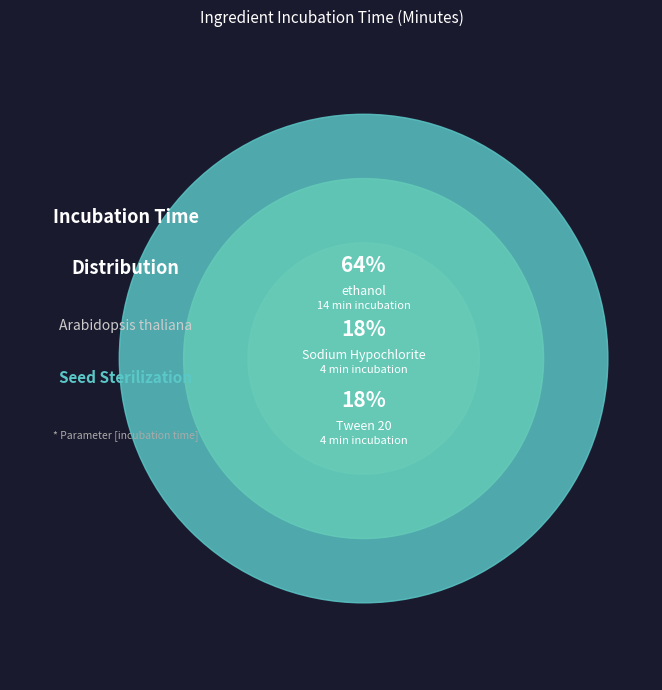

How many slices are in this pie chart?

3